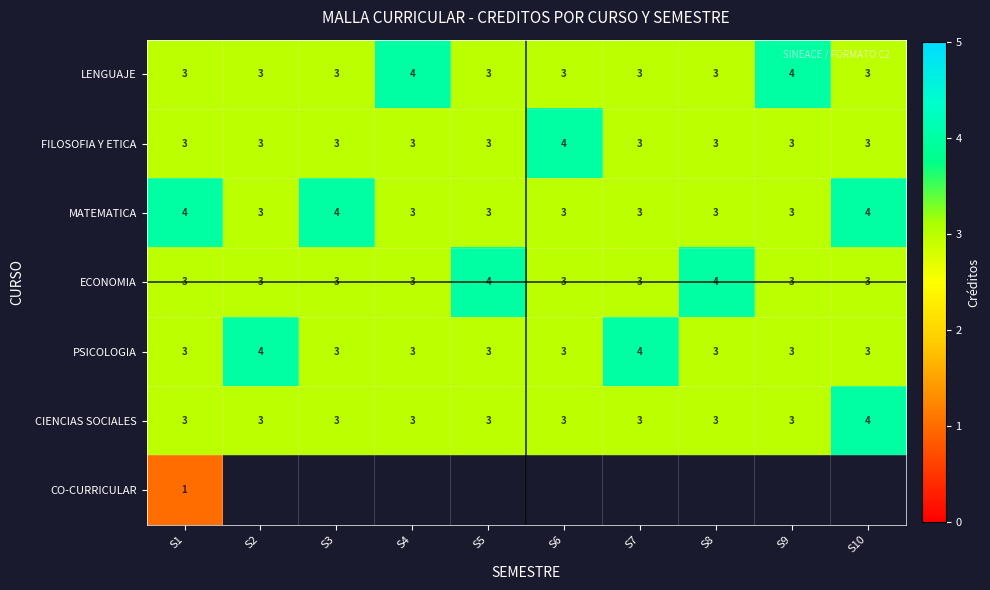

Which category has the highest value in the CIENCIAS SOCIALES series?

S10